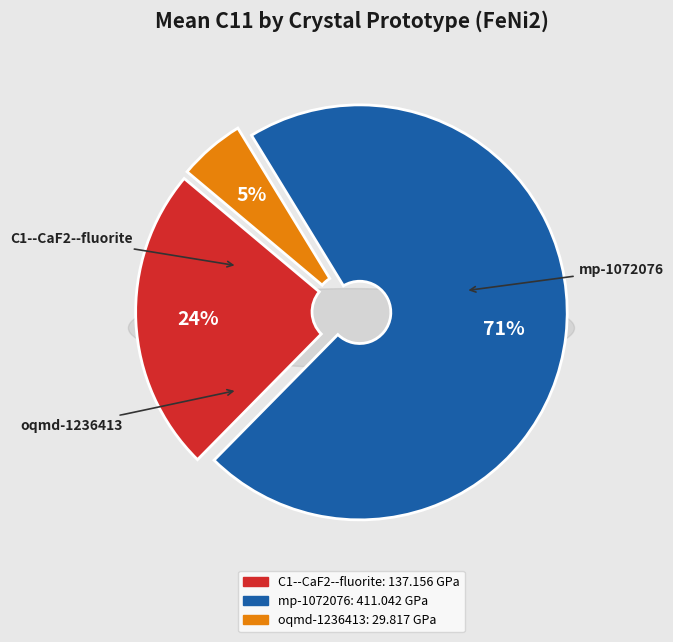

Is there a majority slice in this chart?

Yes